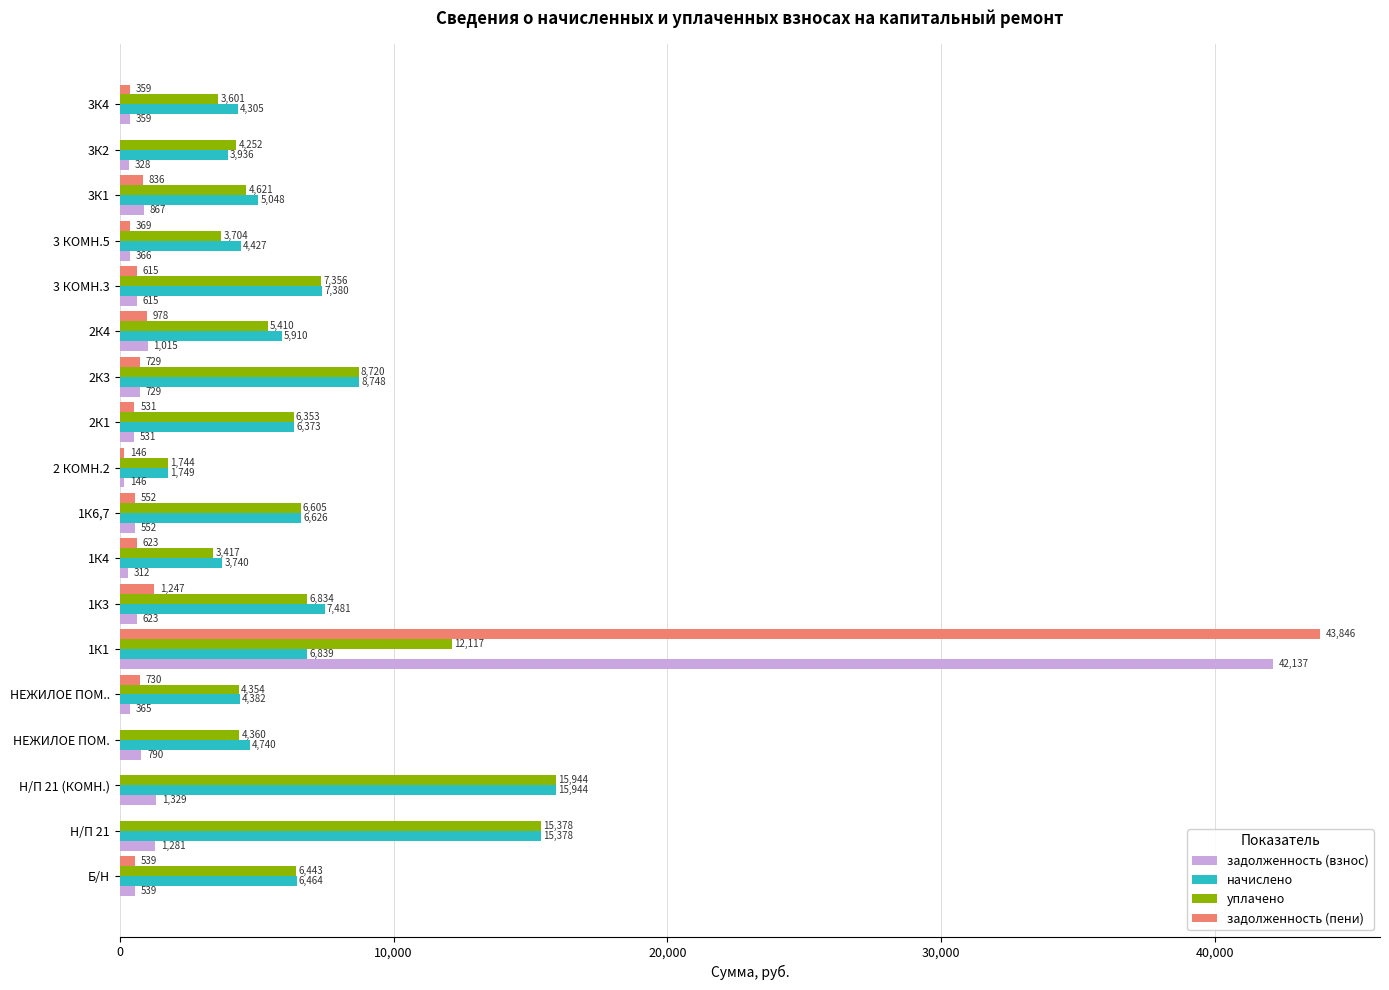

Which series has the largest total across all categories?

уплачено